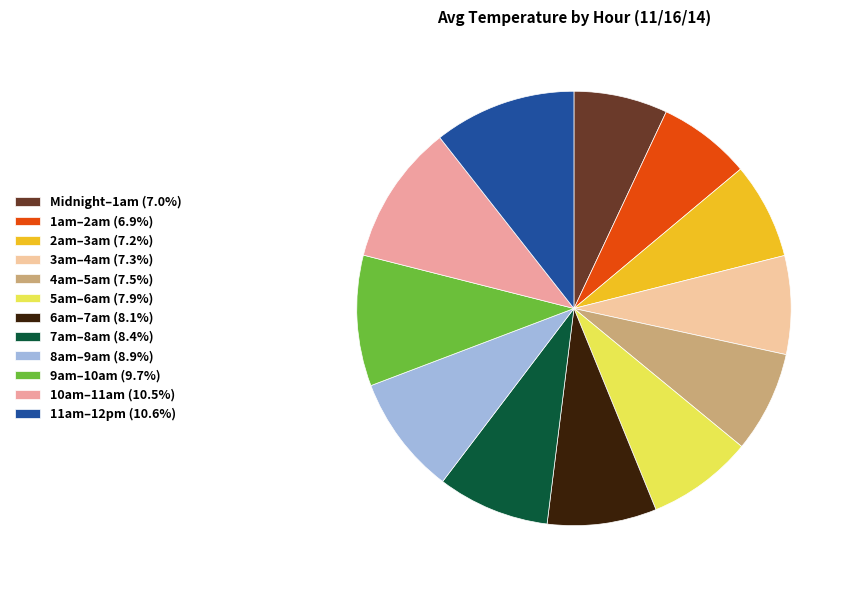

How many slices are in this pie chart?

12